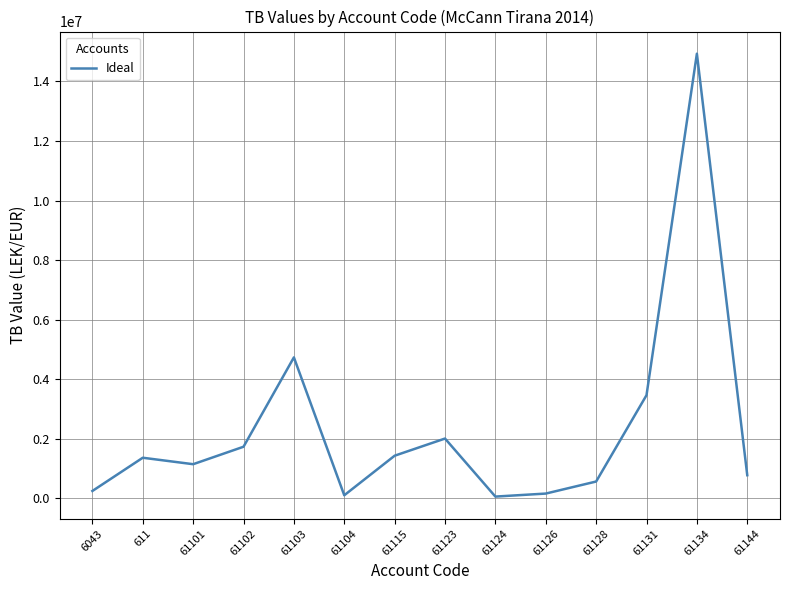

The chart shows a value of 1149043.7 at 61101. True or false?

True